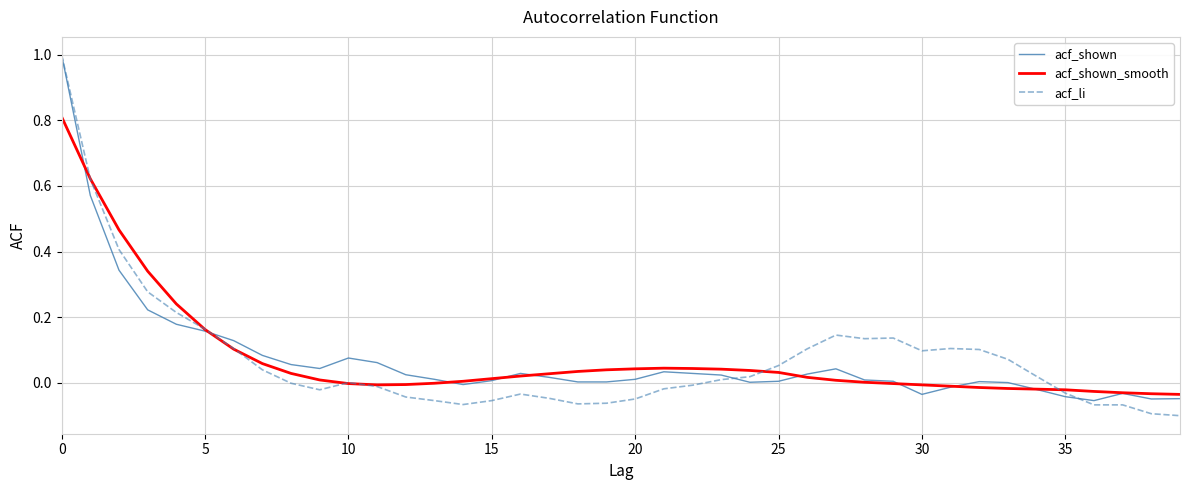

What is the greatest value displayed?

1.0